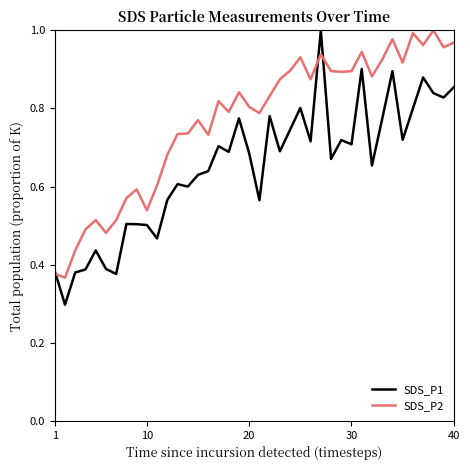

Which series has the largest total across all categories?

SDS_P2